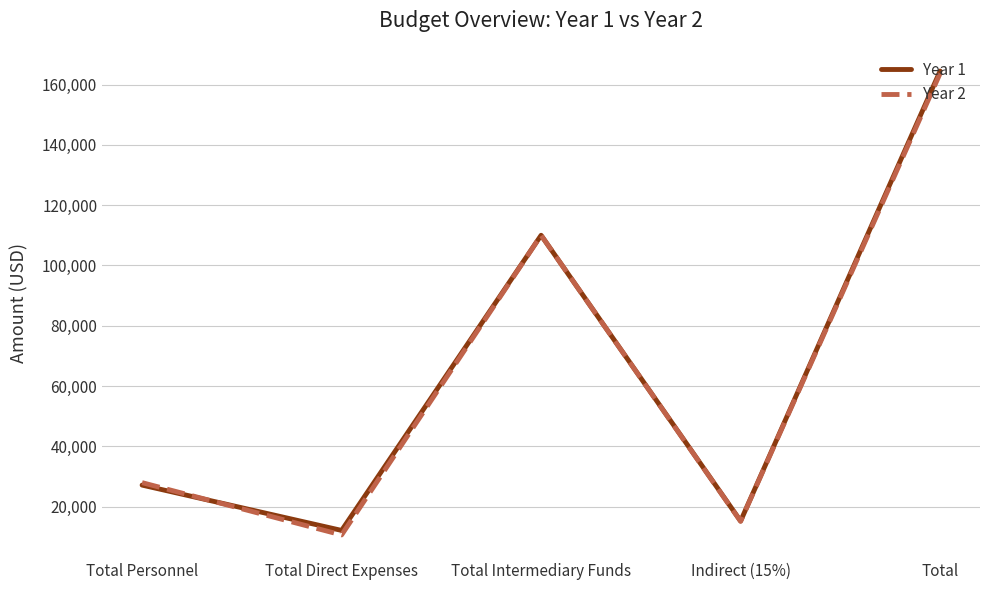

What is the spread (max minus min) of values at Total Direct Expenses?

1500.0